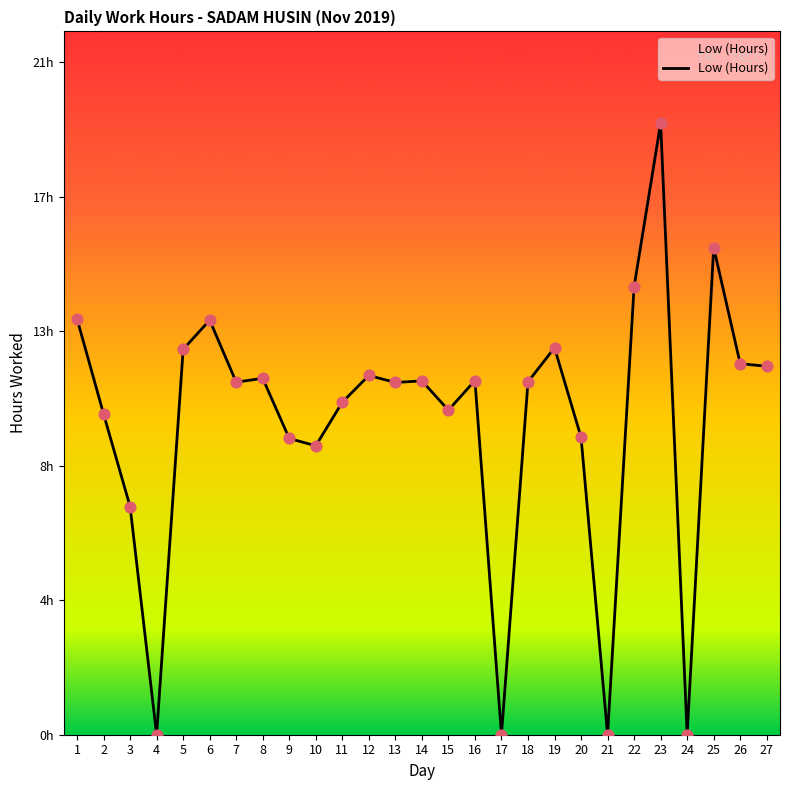

Which has a higher value, 18 or 16?

16